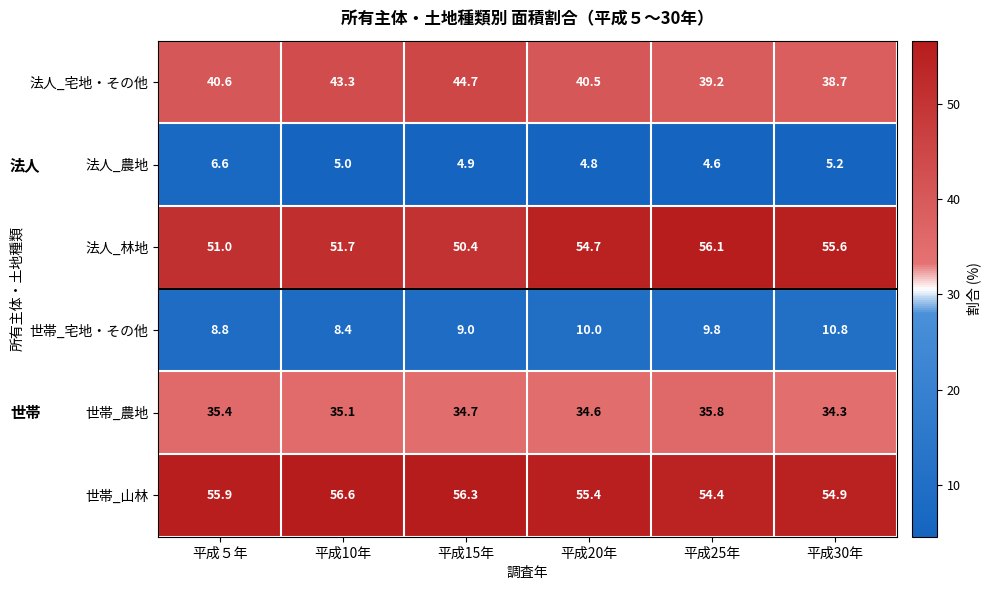

The value of 世帯_山林 at 平成10年 is 56.6. True or false?

True